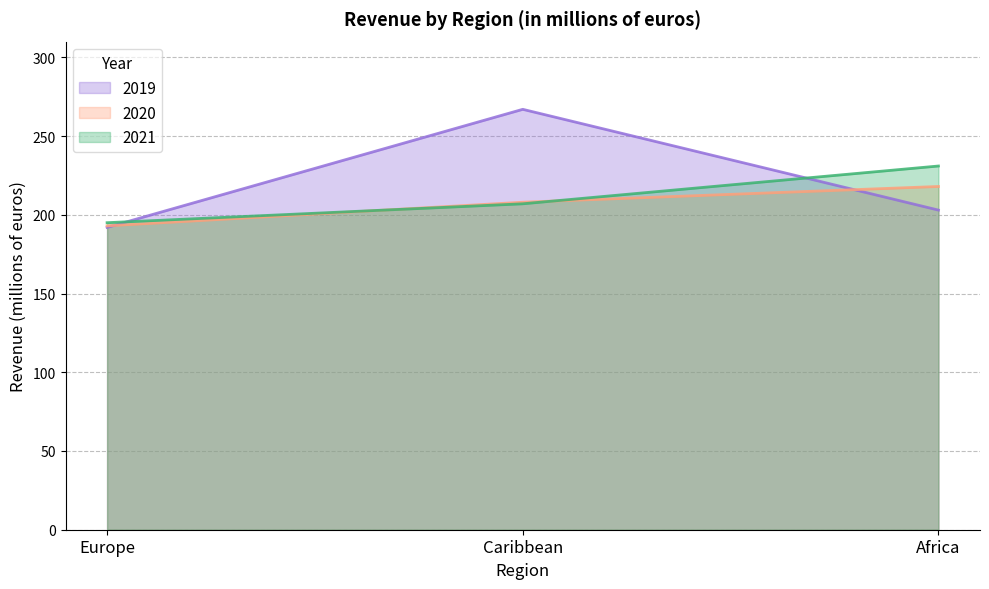

List the labels in order of 2021 value, smallest first.

Europe, Caribbean, Africa